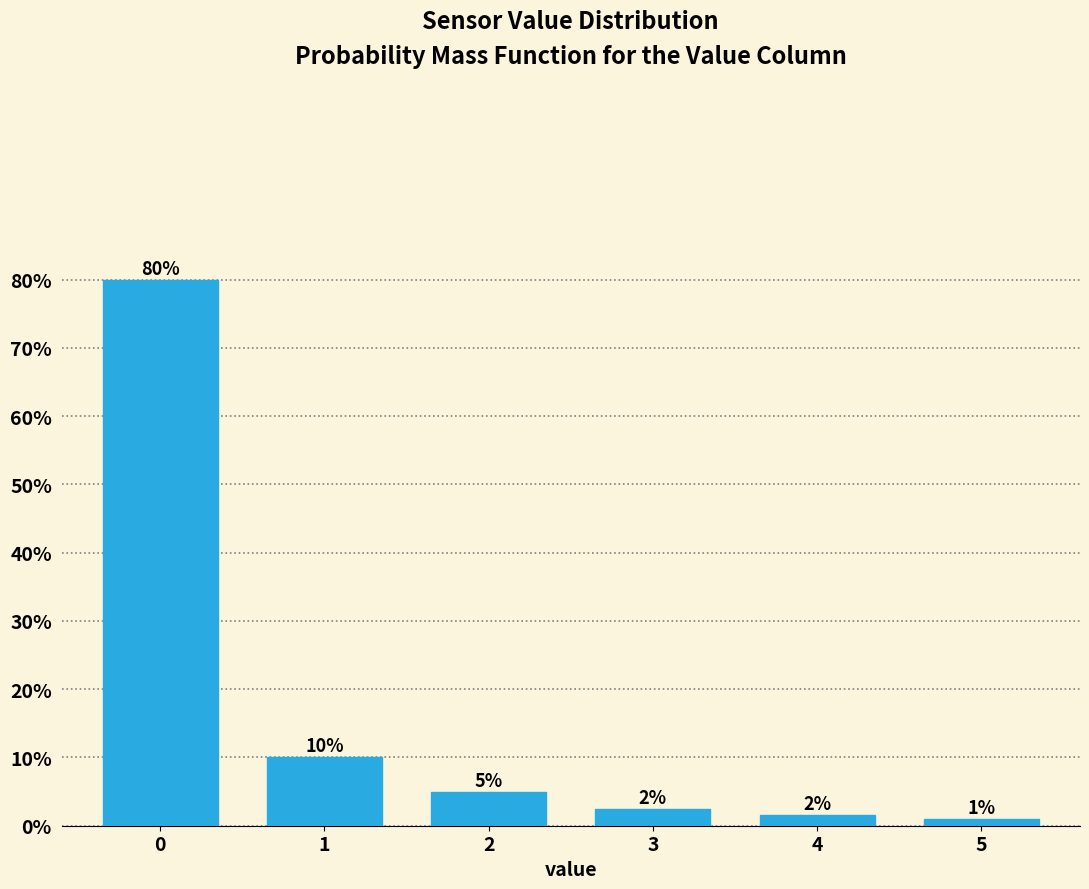

The chart shows a value of 80.0 at 0. True or false?

True